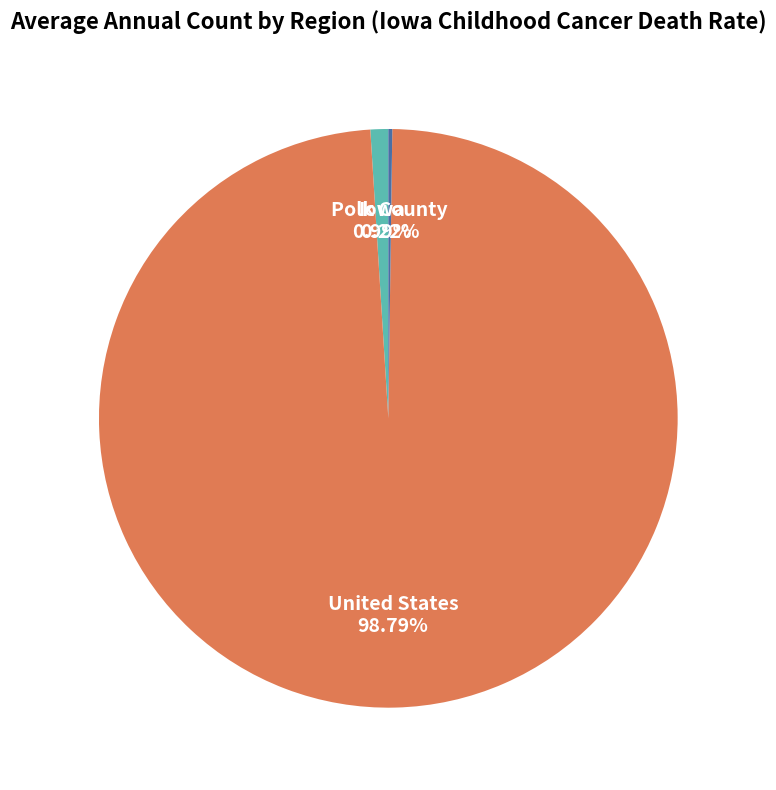

Between United States and Iowa, which is larger?

United States